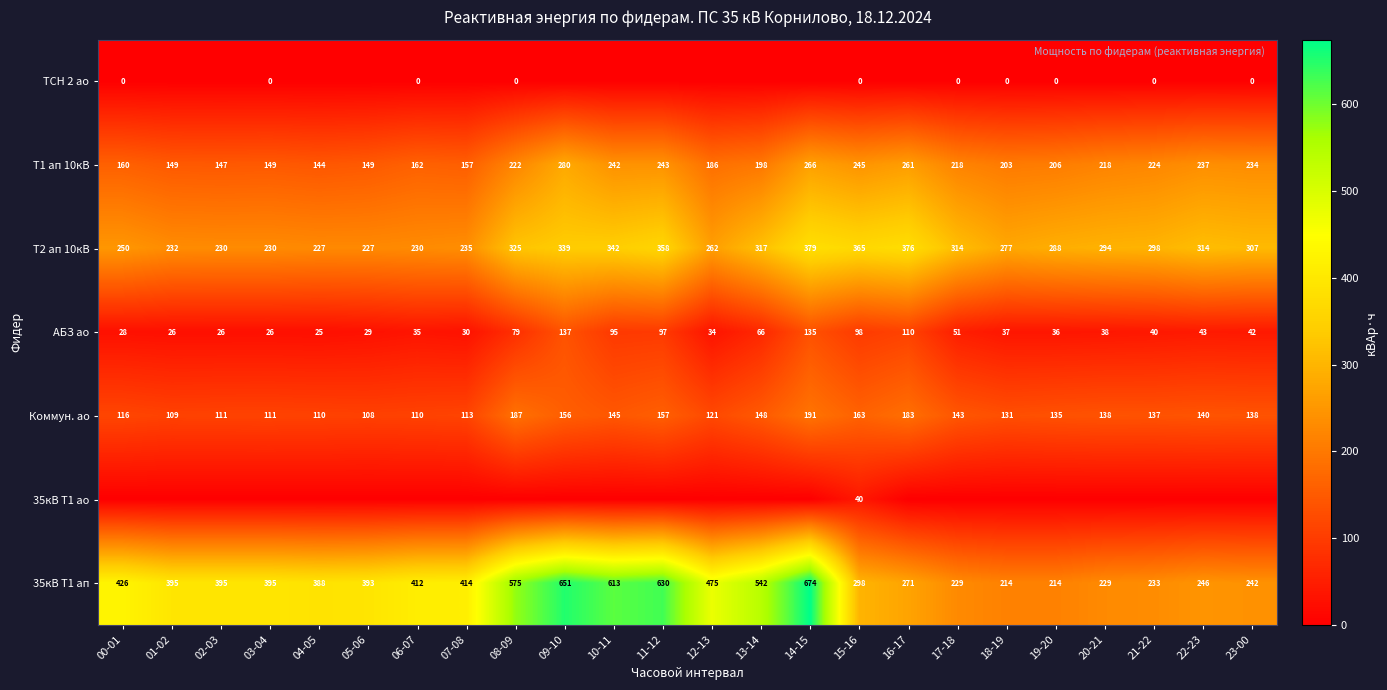

Where is Т2 ап 10кВ nearest to the value 303?

23-00